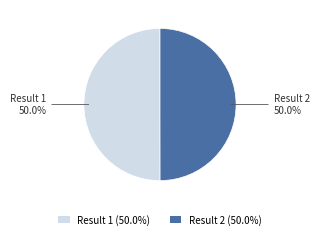

What portion of the pie excludes Result 2 (50.0%)?

50.0%